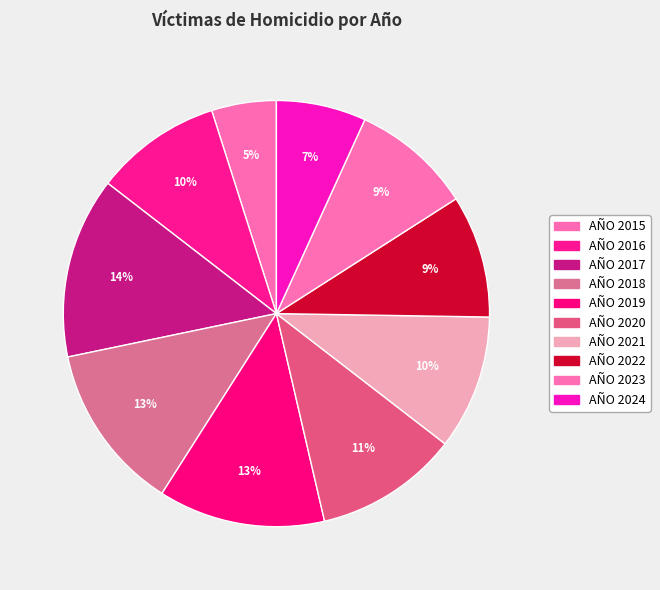

To the nearest percent, what percentage of the pie is AÑO 2023?

9%